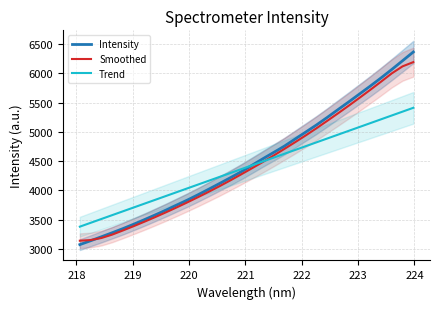

What is the lowest value of the Smoothed series?

3138.8